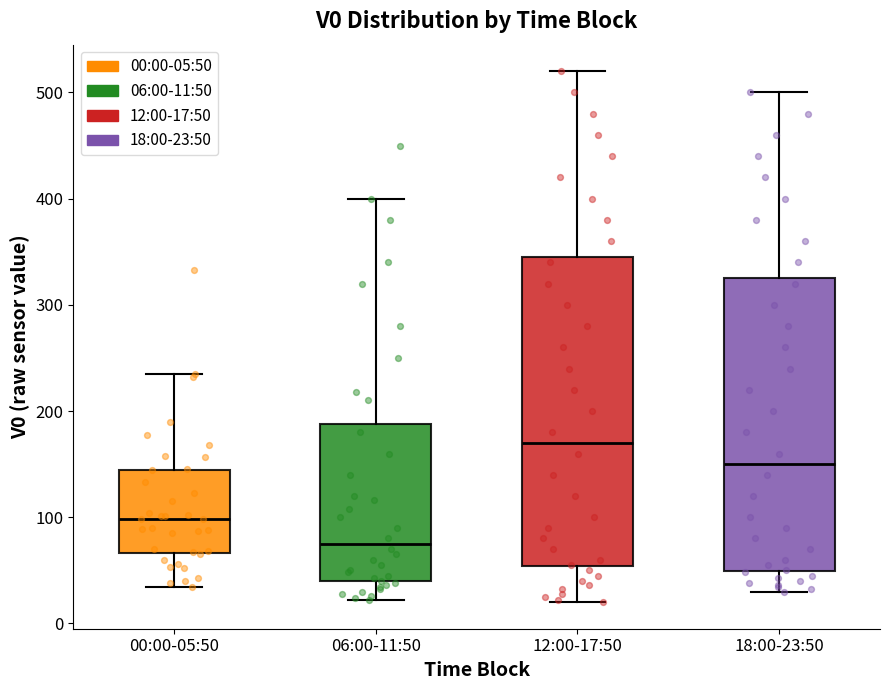

Reading left to right, read every box against the y-axis: the position of its median line, the range the box covers, and the ends of its whiskers. The values are not printed on the chart, so give them approximately, as read against the axis.

00:00-05:50: median 100, box 70 to 140, whiskers 30 to 240
06:00-11:50: median 80, box 40 to 190, whiskers 20 to 400
12:00-17:50: median 170, box 50 to 350, whiskers 20 to 520
18:00-23:50: median 150, box 50 to 330, whiskers 30 to 500